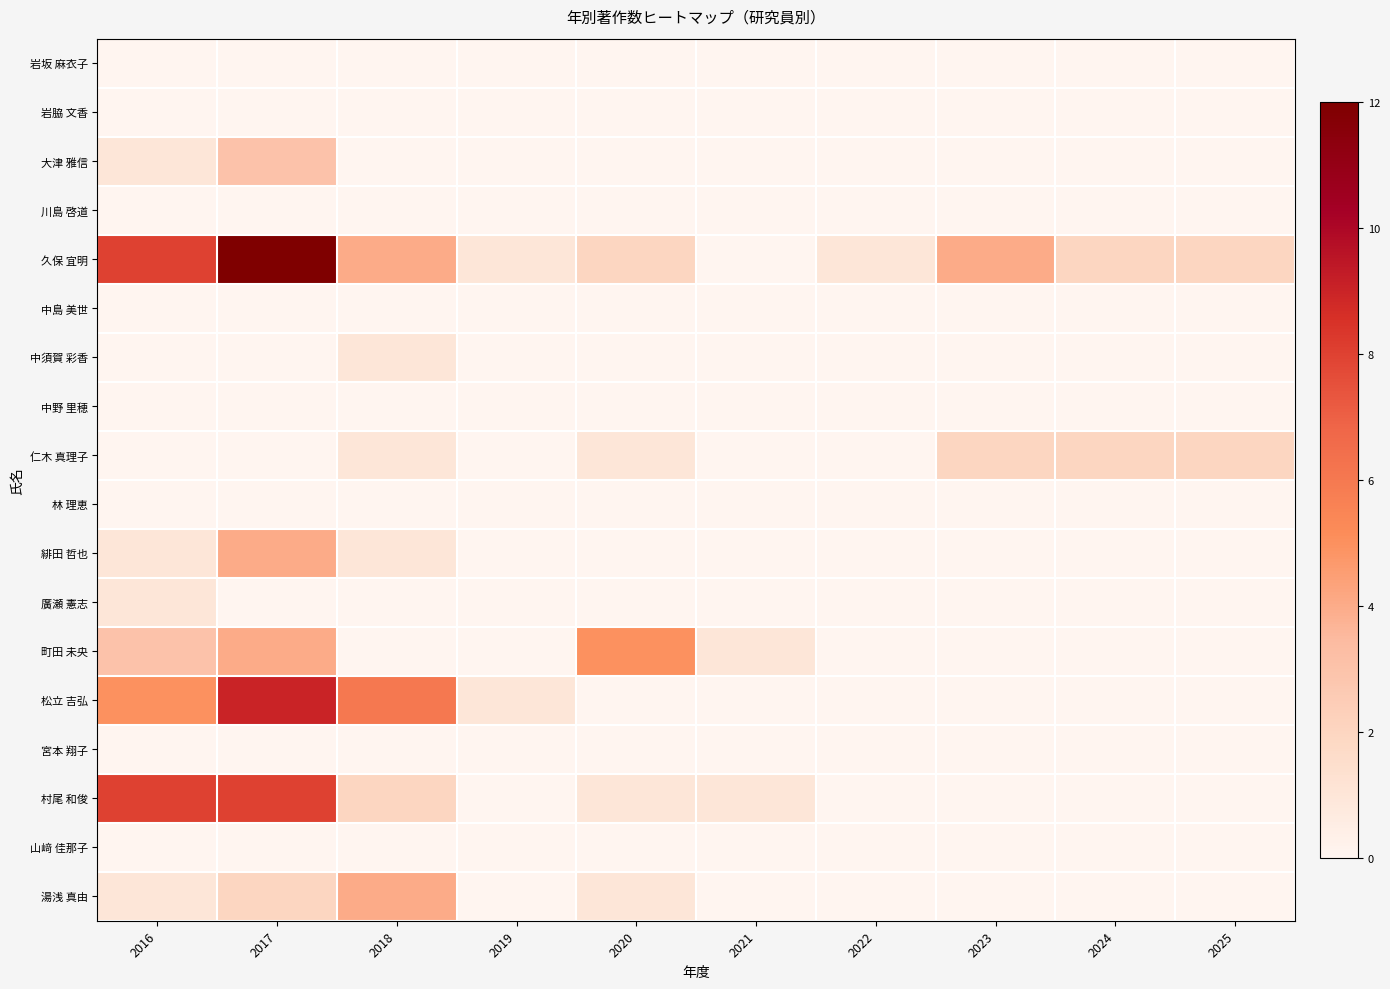

Which series has the largest range (max minus min)?

久保 宜明